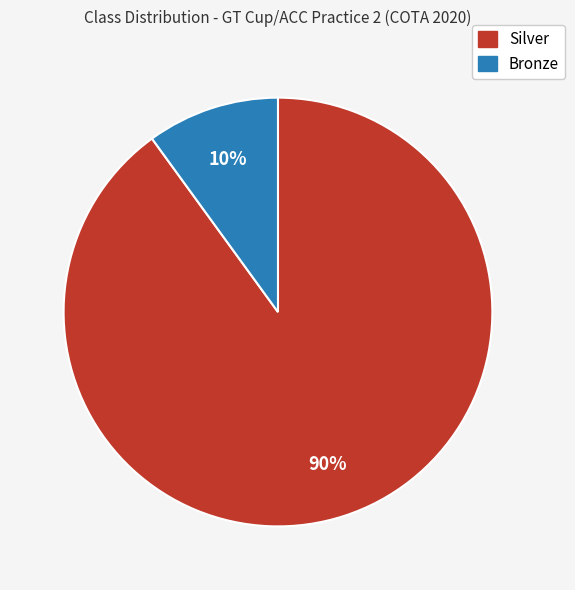

What is the largest slice in the pie chart?

Silver